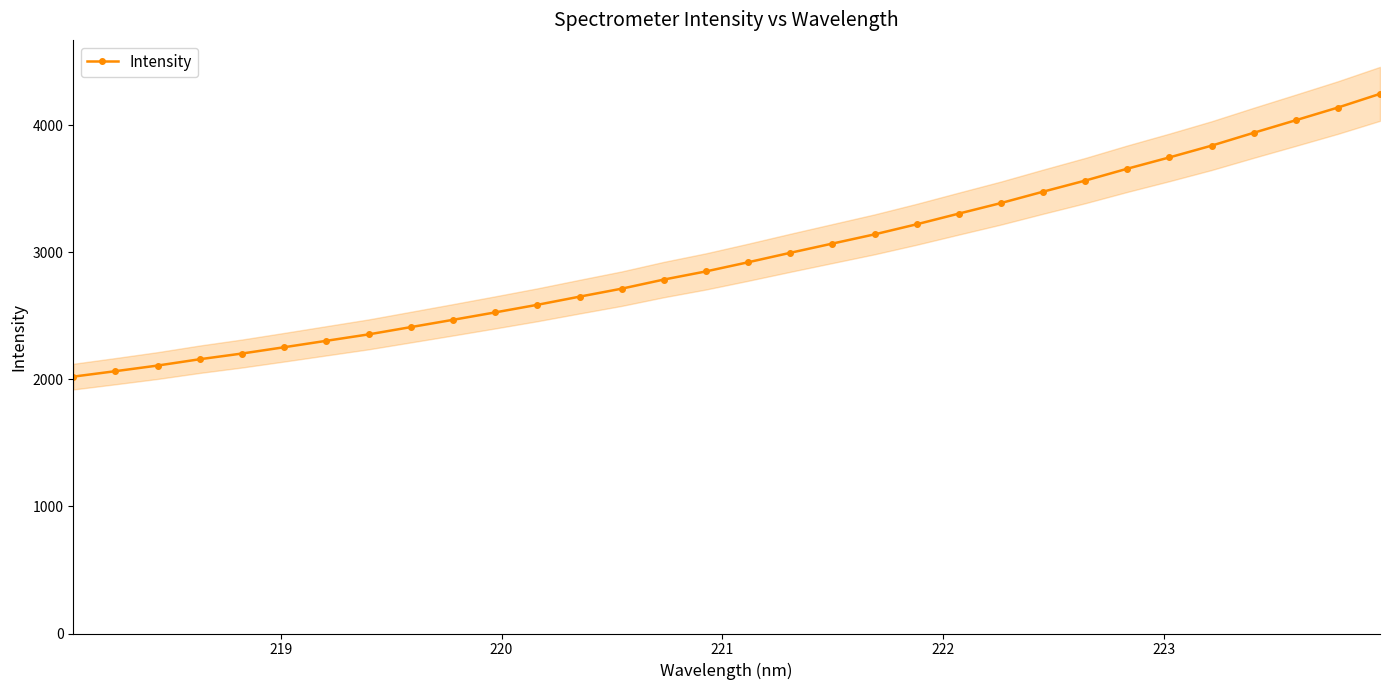

What is the difference between the maximum and minimum values?

2226.0